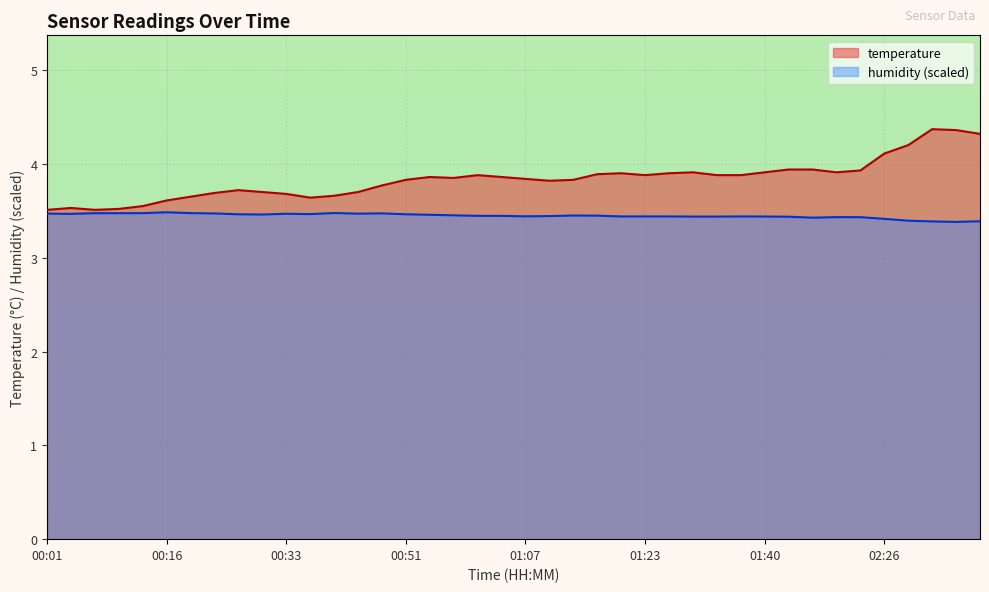

What is the minimum value shown in the chart?

3.4